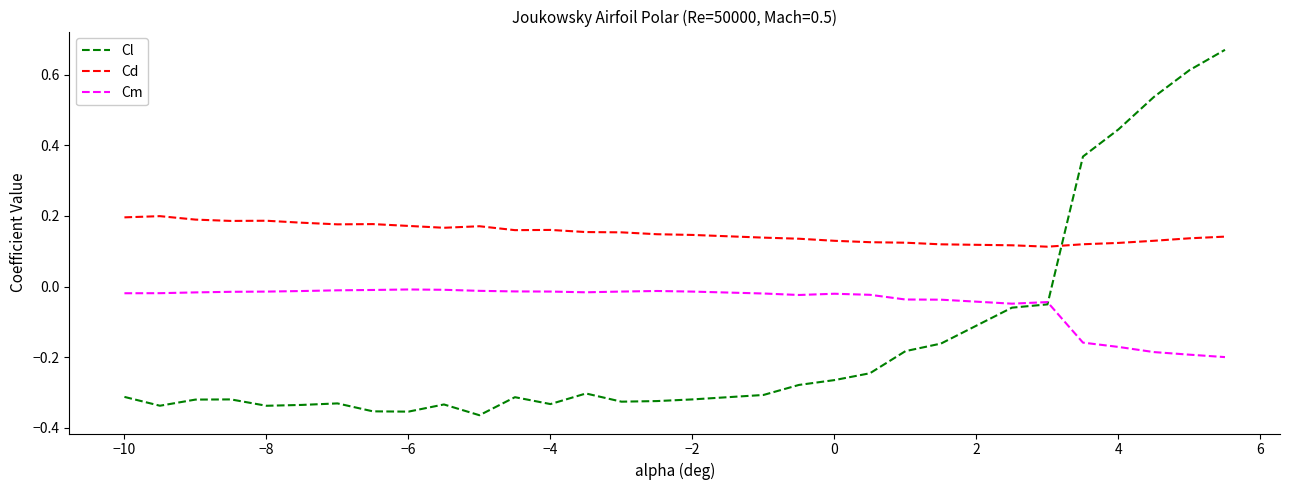

After their last crossing, which series has the higher values: Cl or Cd?

Cl